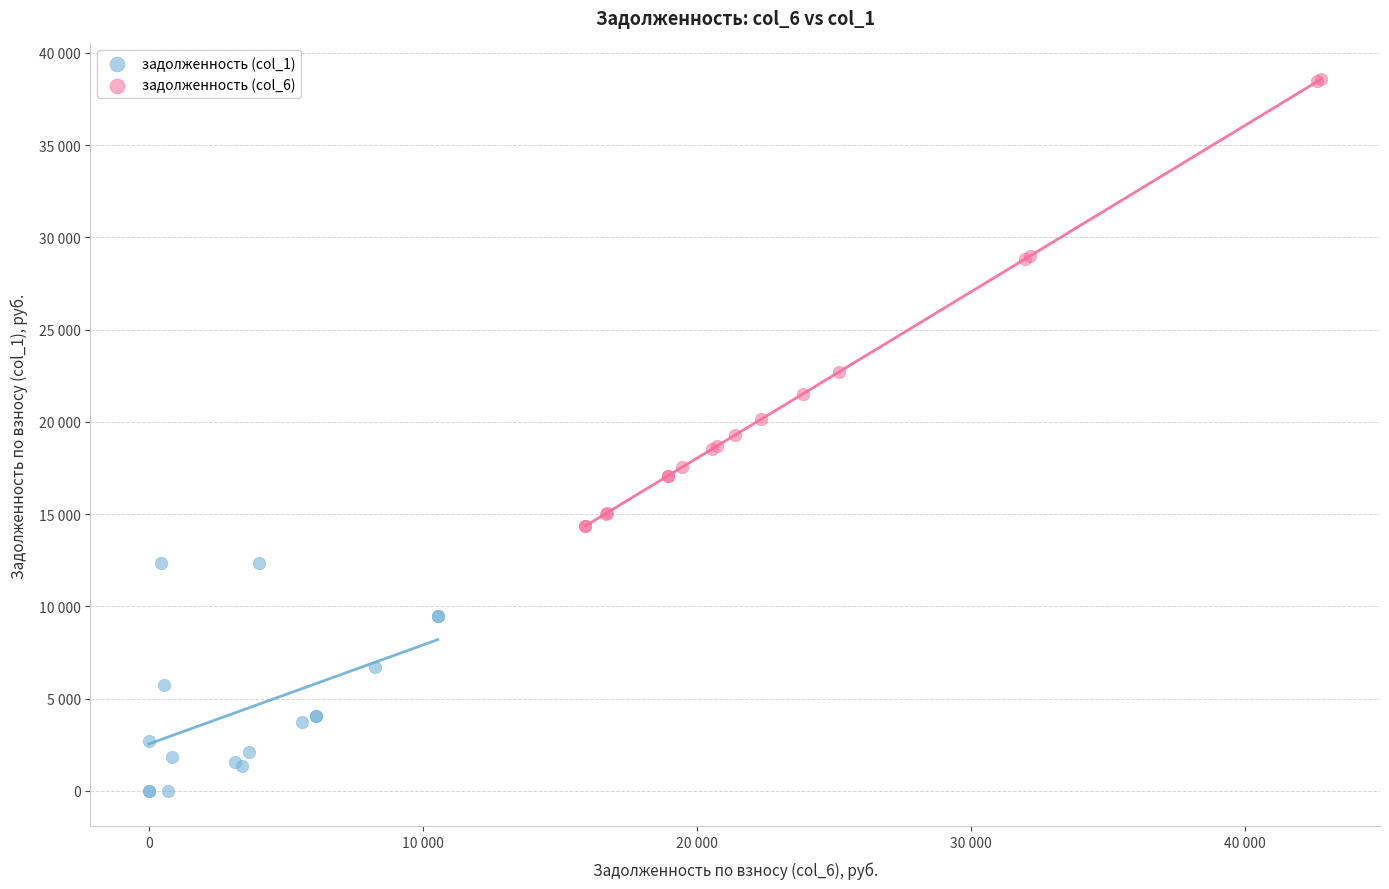

Which series reaches the maximum Y coordinate?

задолженность (col_6)